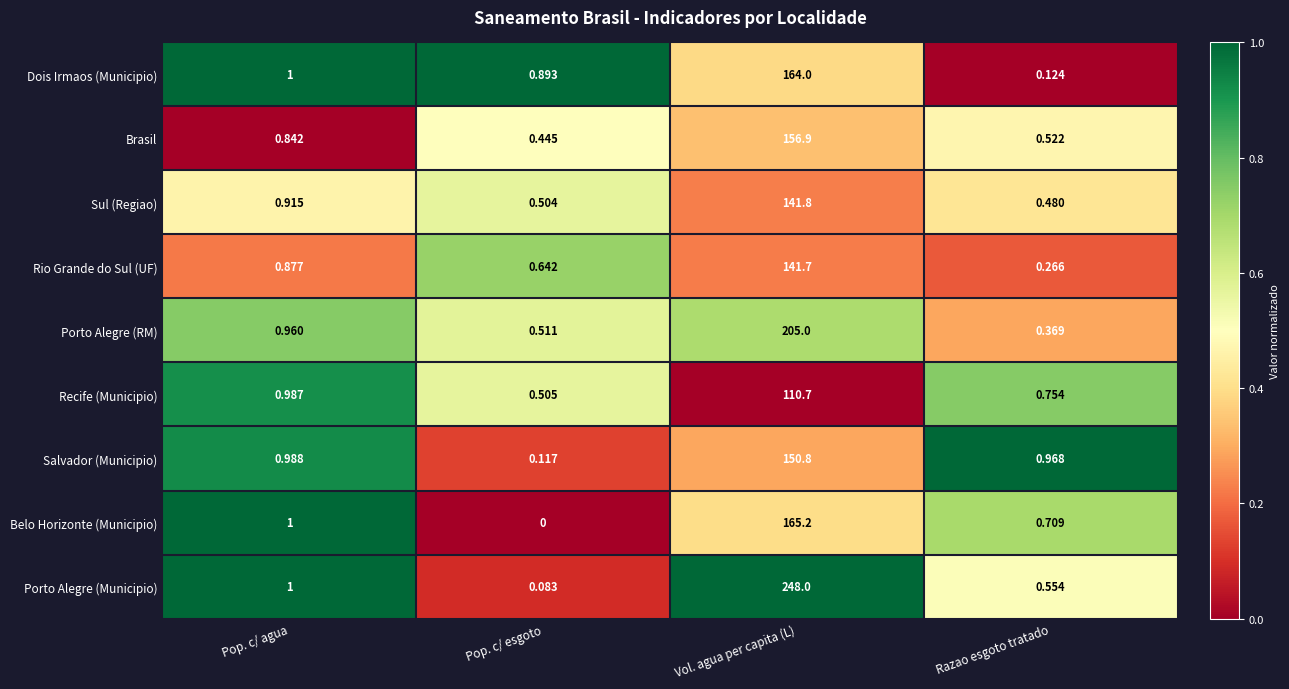

Which category has the highest value in the Brasil series?

Vol. agua per capita (L)